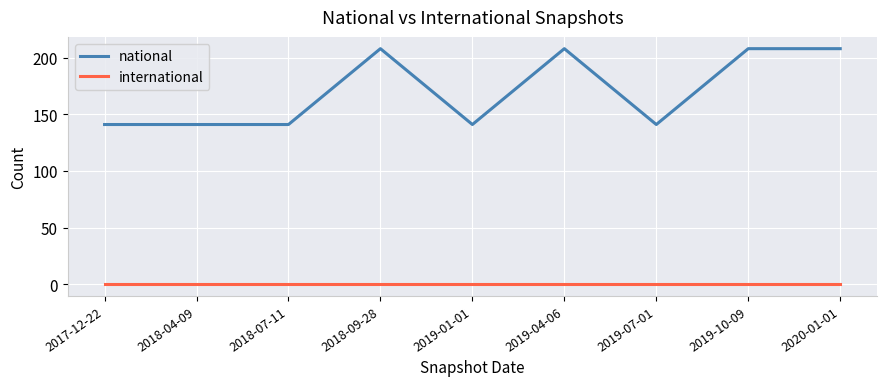

True or false: national has a value of 222 at 2019-07-01.

False